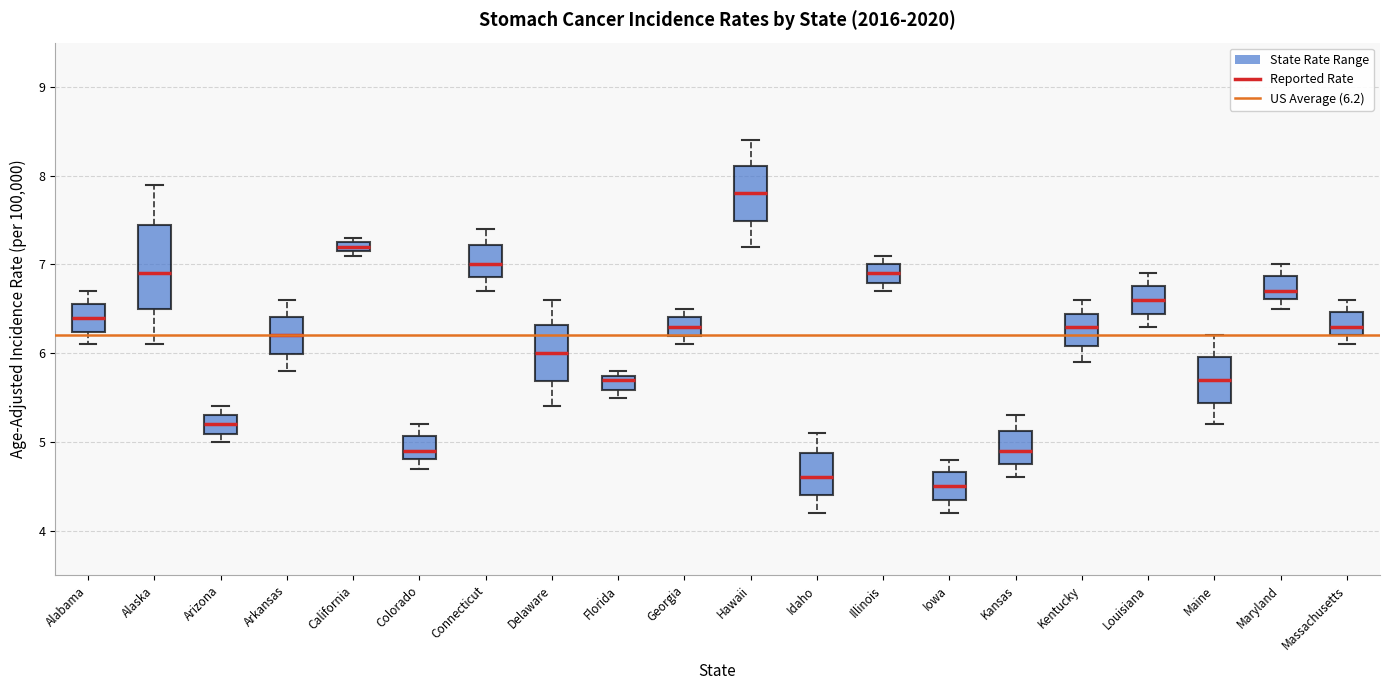

Where is the upper edge of the box for Hawaii on the y-axis? The values are not printed on the chart, so give them approximately, as read against the axis.

8.1